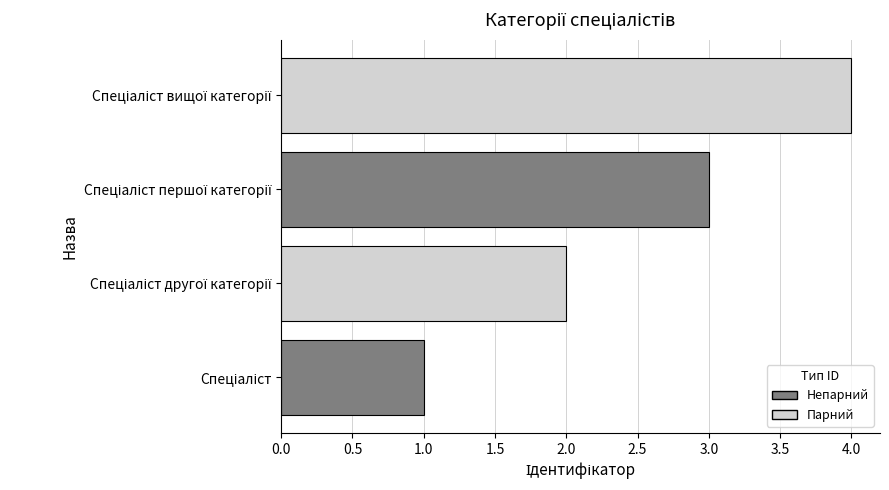

What is the sum of all values?

10